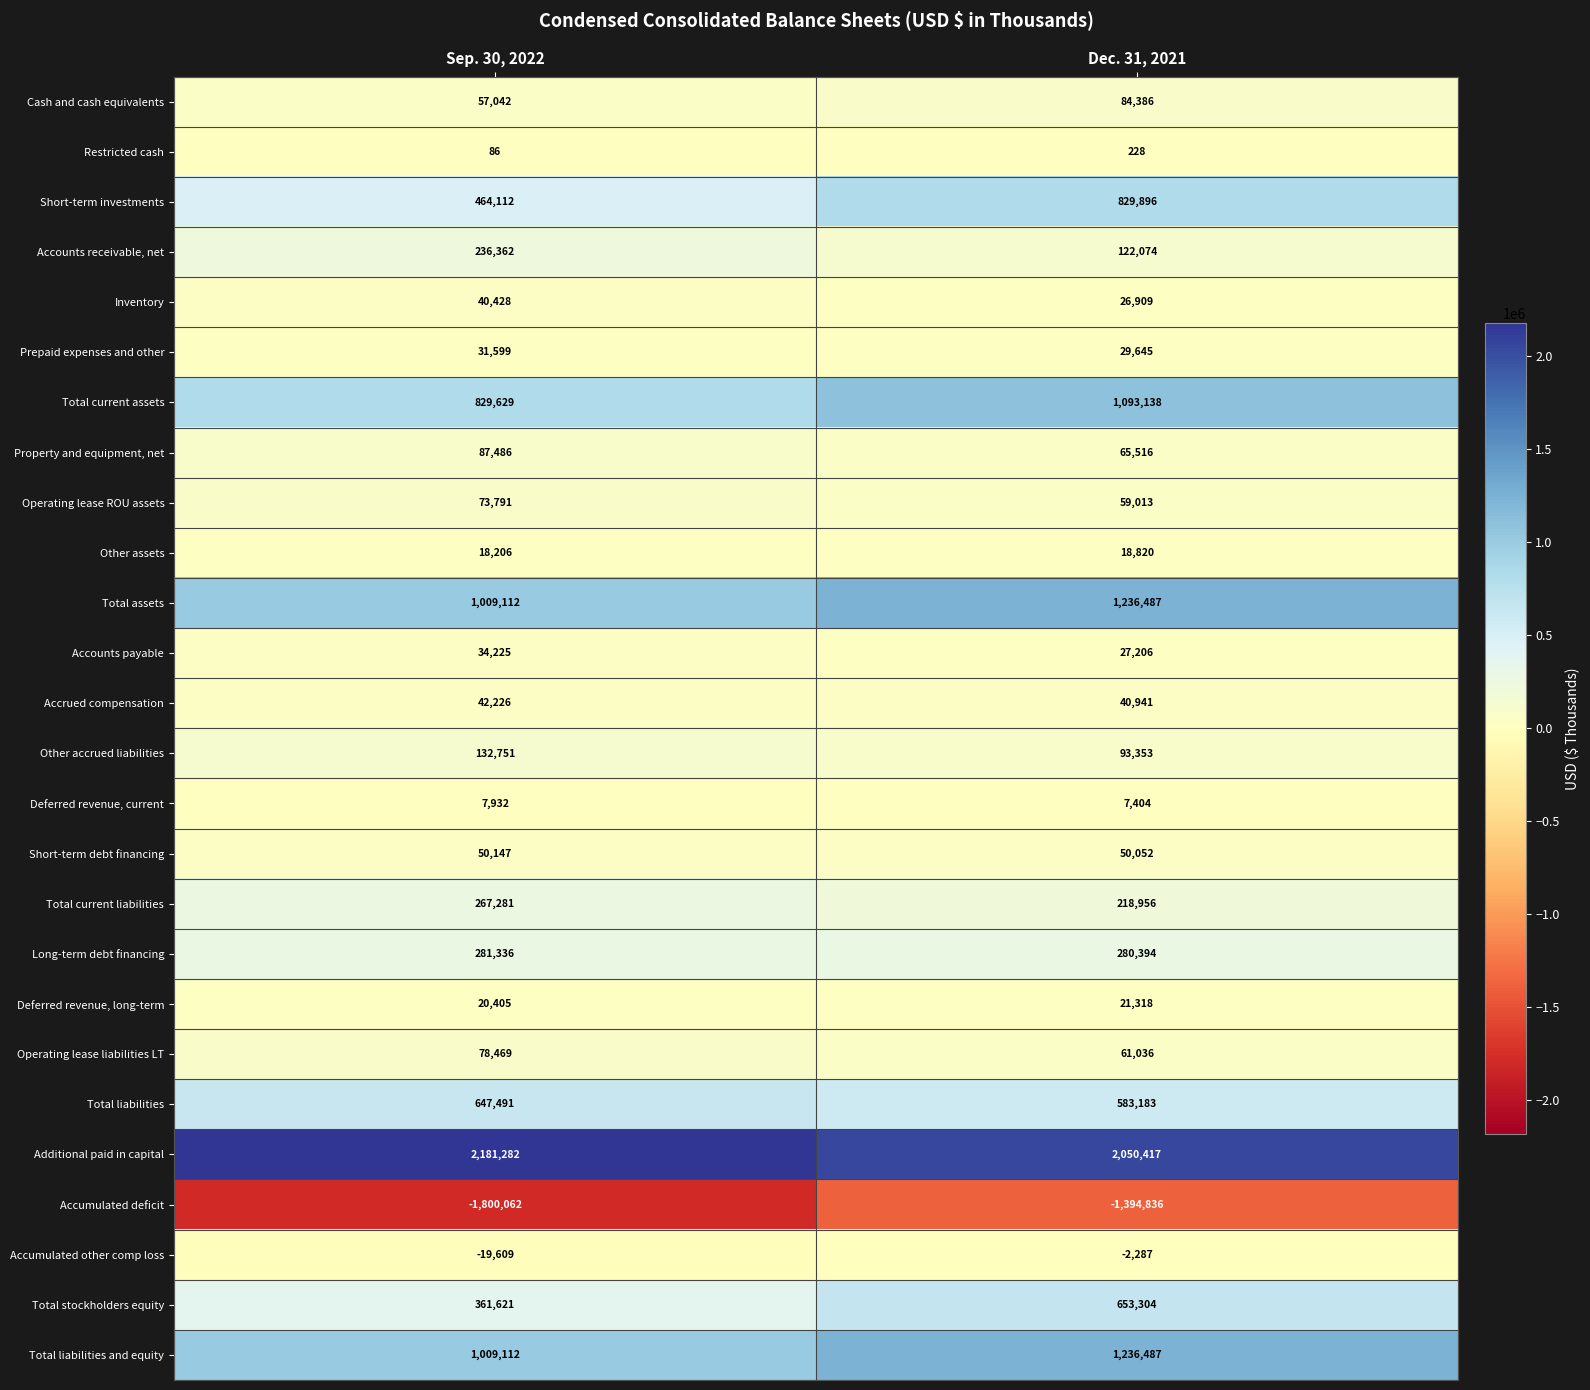

What is the average value of the Deferred revenue, long-term series?

20862